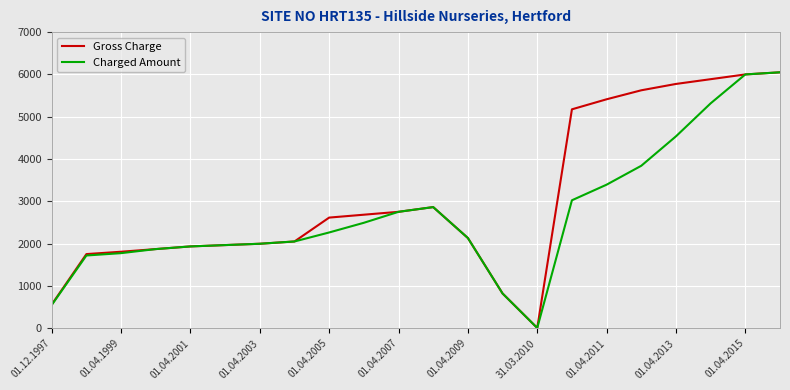

What is the maximum value shown in the chart?

6050.0